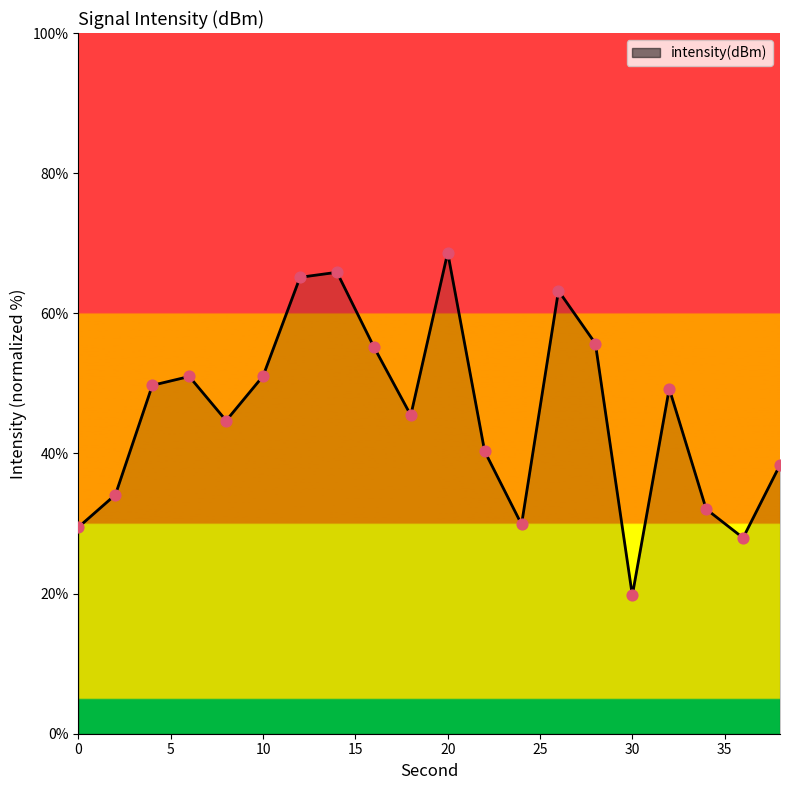

What is the maximum value shown in the chart?

68.7